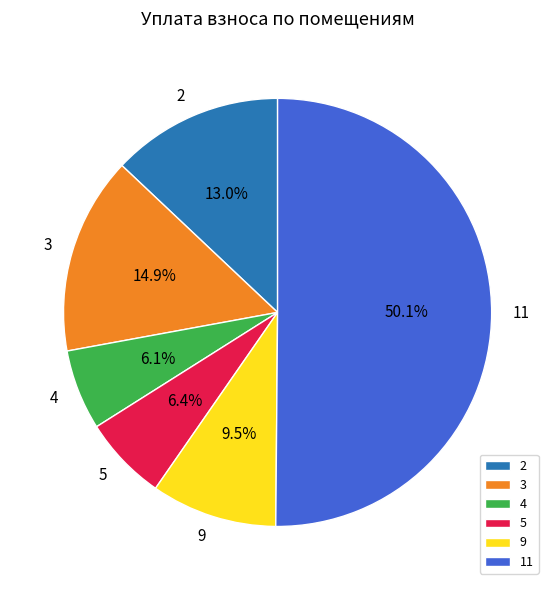

How many slices are in this pie chart?

6